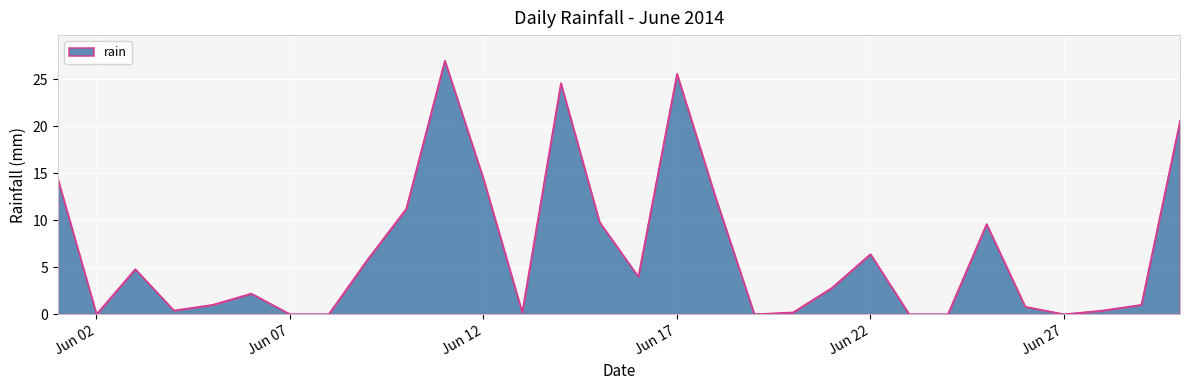

What is the difference between the maximum and minimum values?

27.0